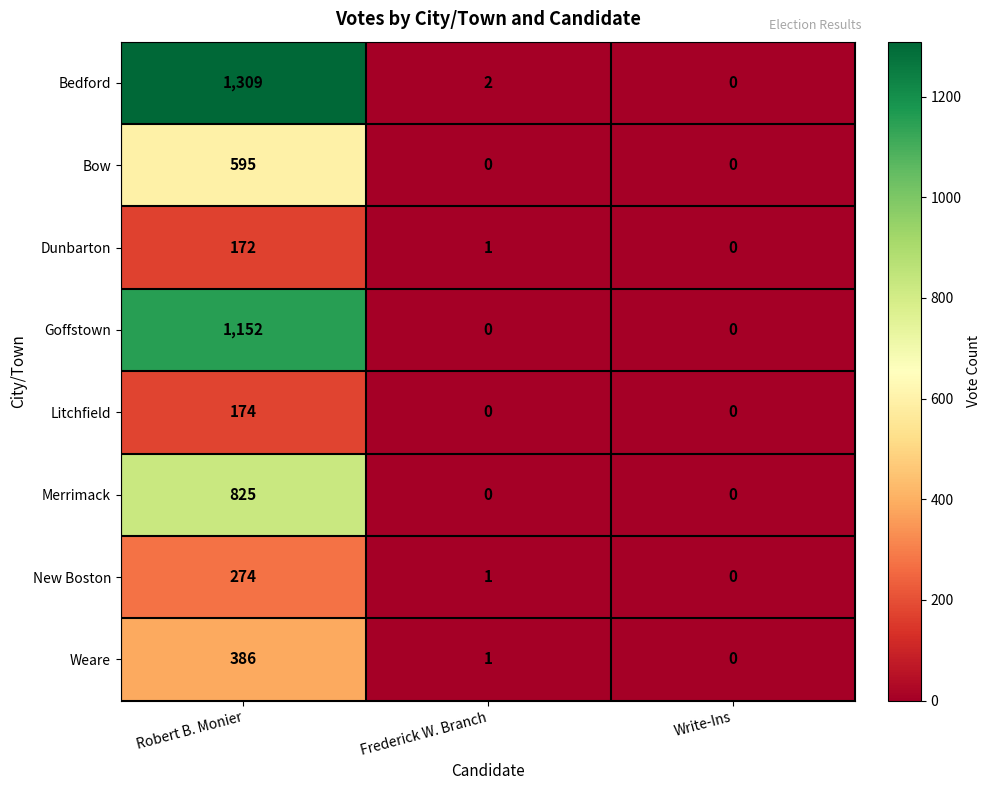

Rank the series by their maximum value, from highest to lowest.

Bedford, Goffstown, Merrimack, Bow, Weare, New Boston, Litchfield, Dunbarton